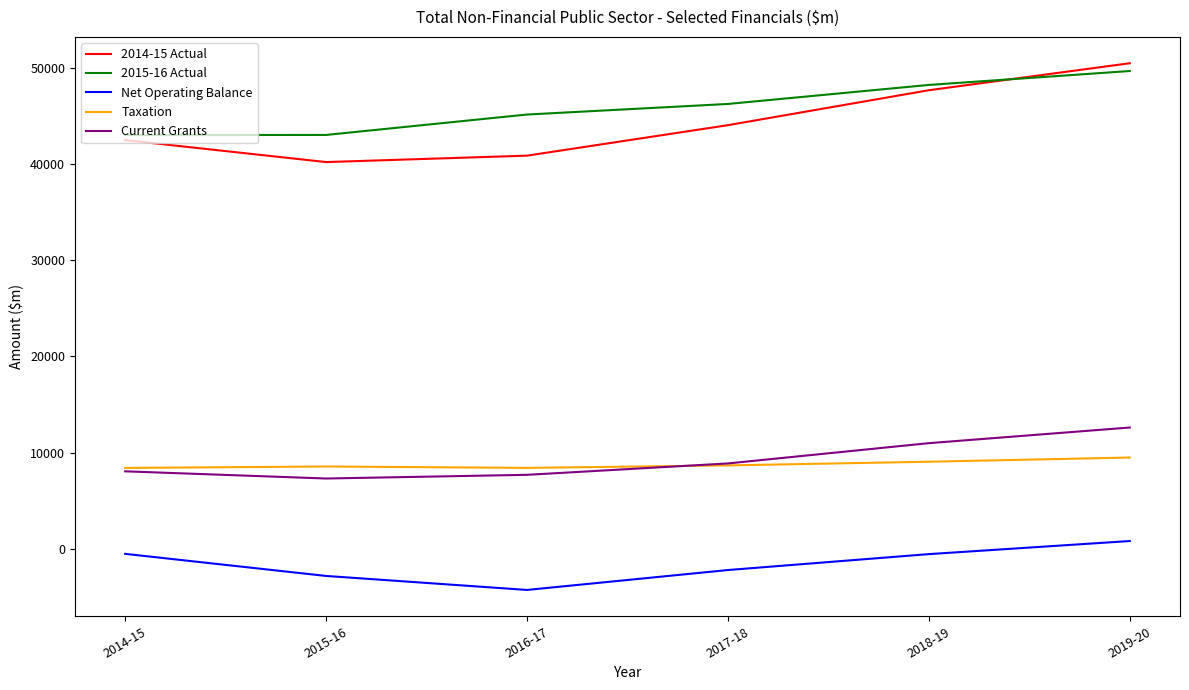

Is this an area chart (filled region under the line)?

No